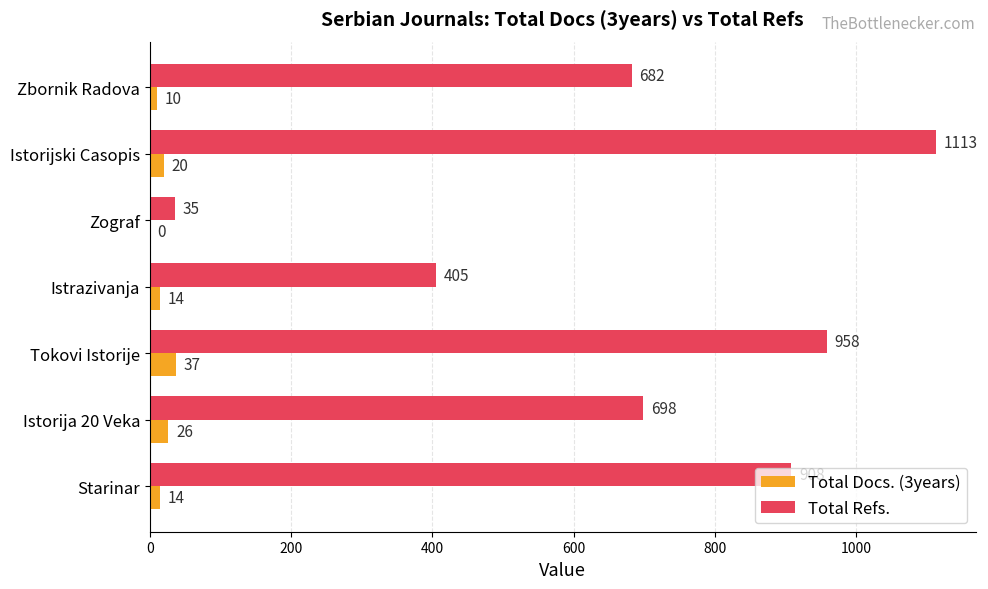

What is the sum of the Total Refs. values at Zbornik Radova and Istrazivanja?

1087